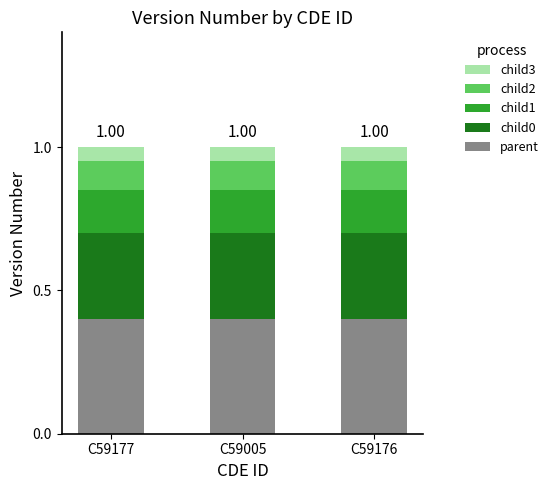

What is the sum of the parent values at C59176 and C59005?

0.8